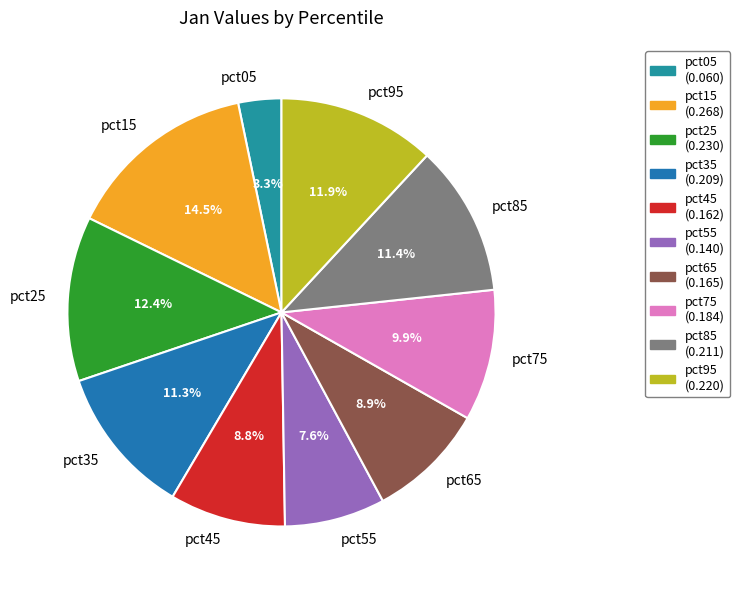

Which has a higher value, pct95 or pct65?

pct95